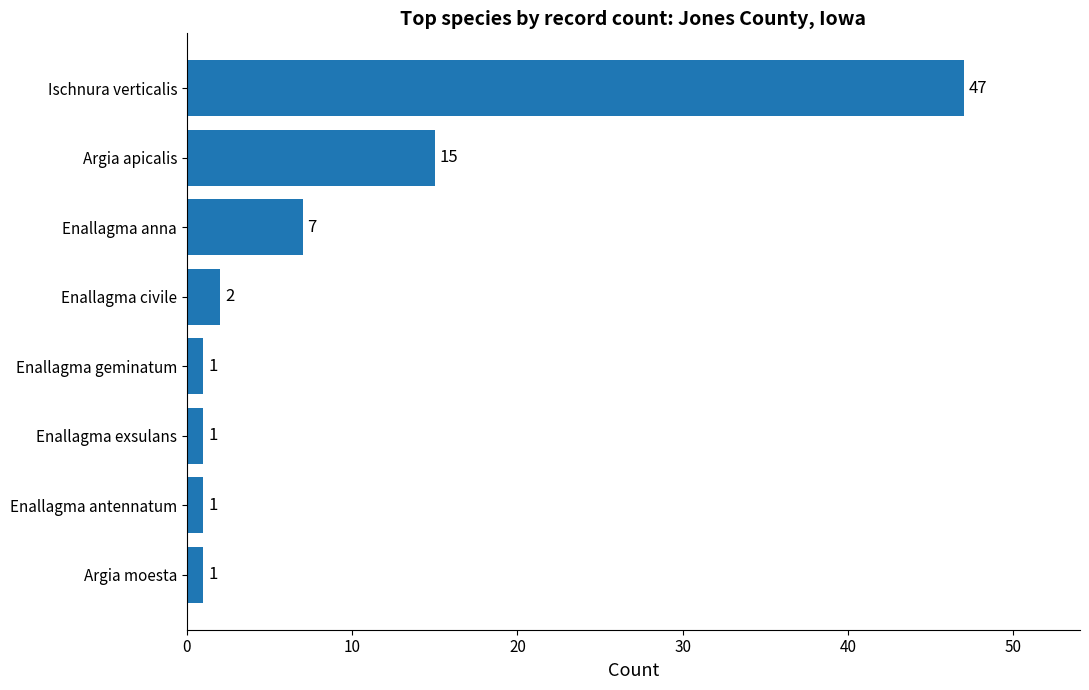

Count the number of data series in this chart.

1